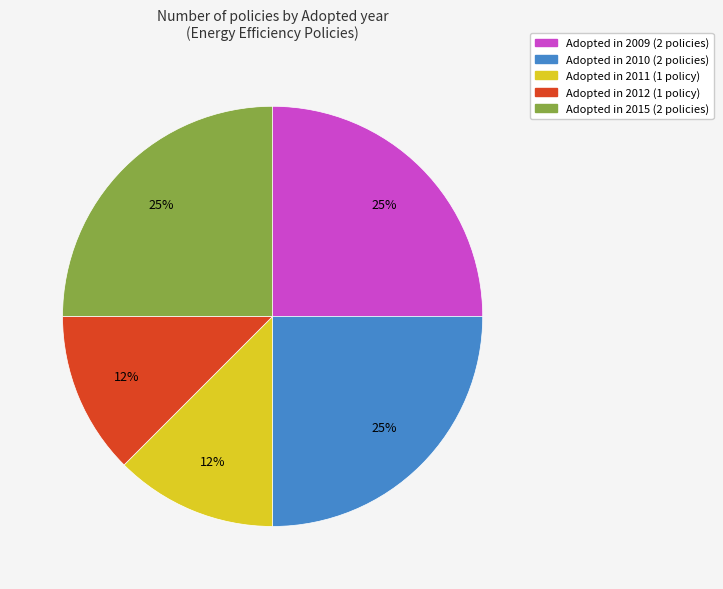

To the nearest percent, what is the average slice percentage?

20%